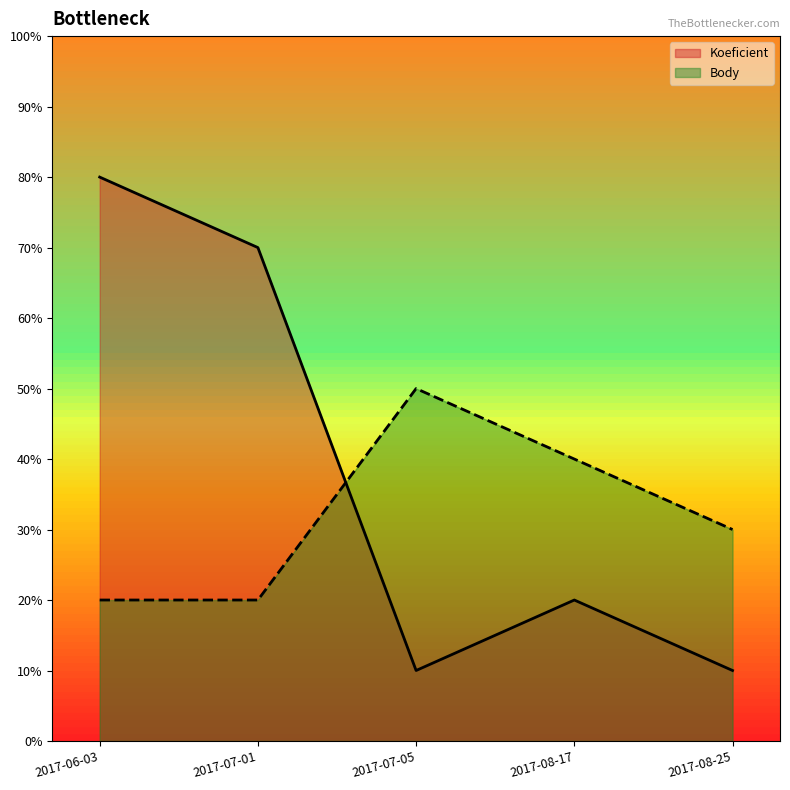

Reading left to right, transcribe all the data shown in this chart.

Koeficient: 2017-06-03=8	2017-07-01=7	2017-07-05=1	2017-08-17=2	2017-08-25=1
Body: 2017-06-03=2	2017-07-01=2	2017-07-05=5	2017-08-17=4	2017-08-25=3